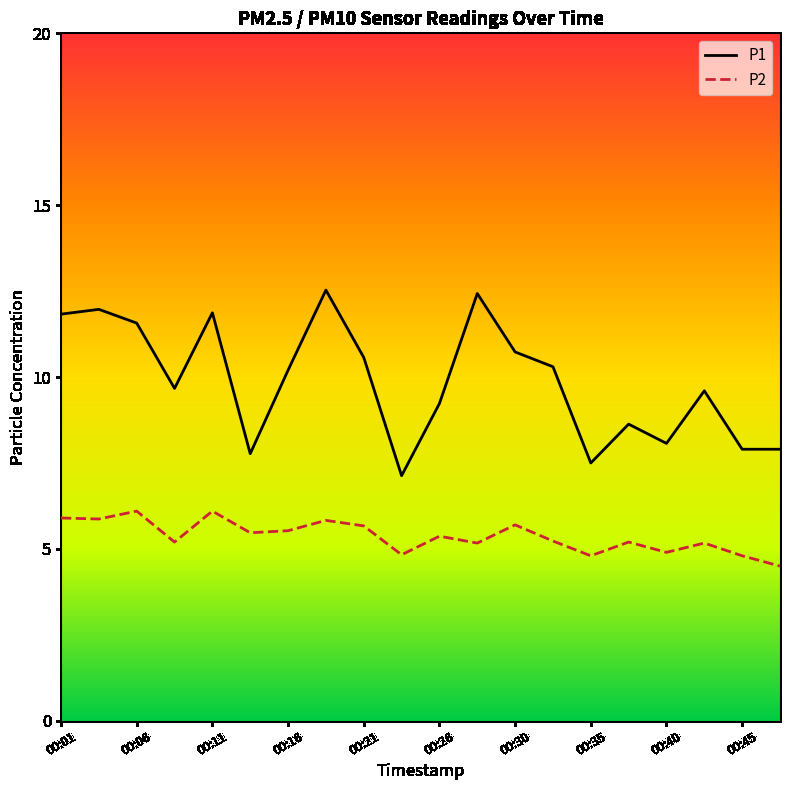

What is the sum of all P2 values?

107.3